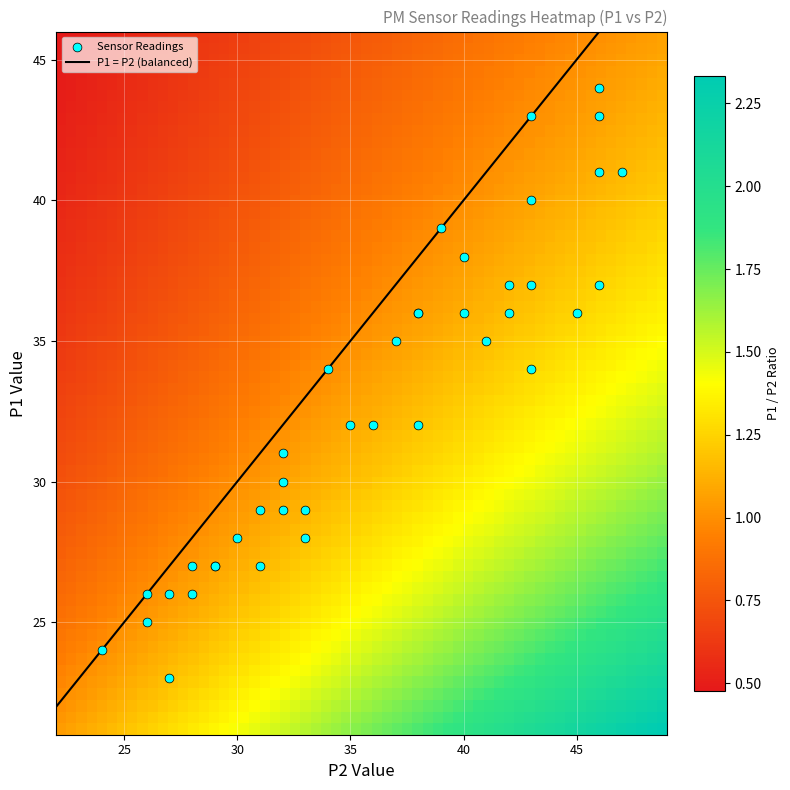

What is the sum of the values at 17 and 9?

56